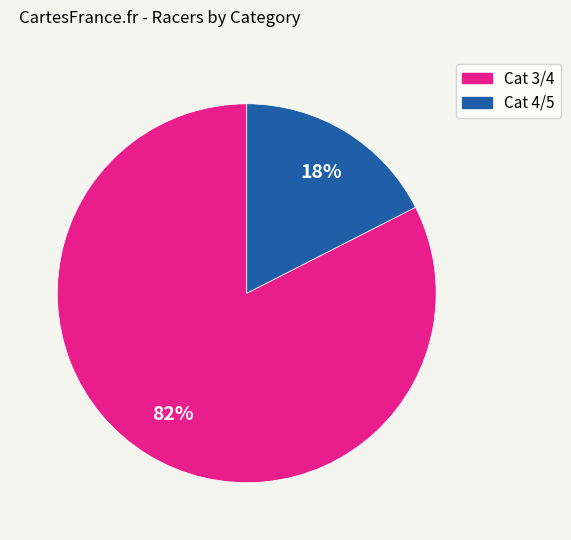

Does Cat 3/4 represent more than half of the total?

Yes